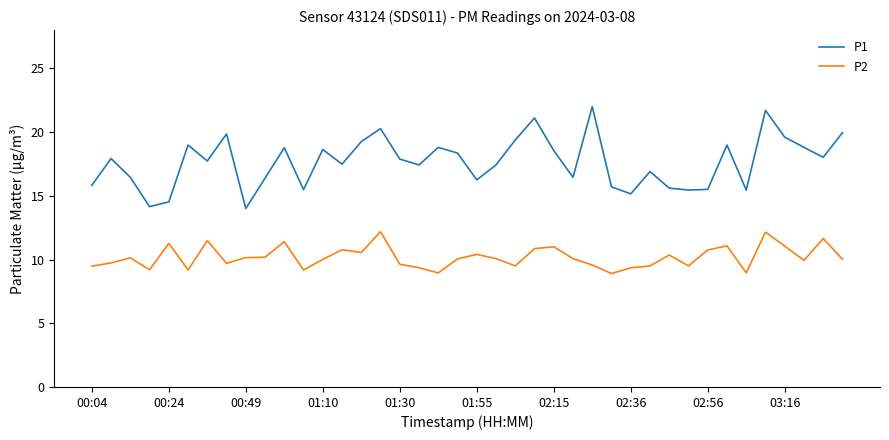

What is the difference between the maximum and minimum values in the P1 series?

8.0